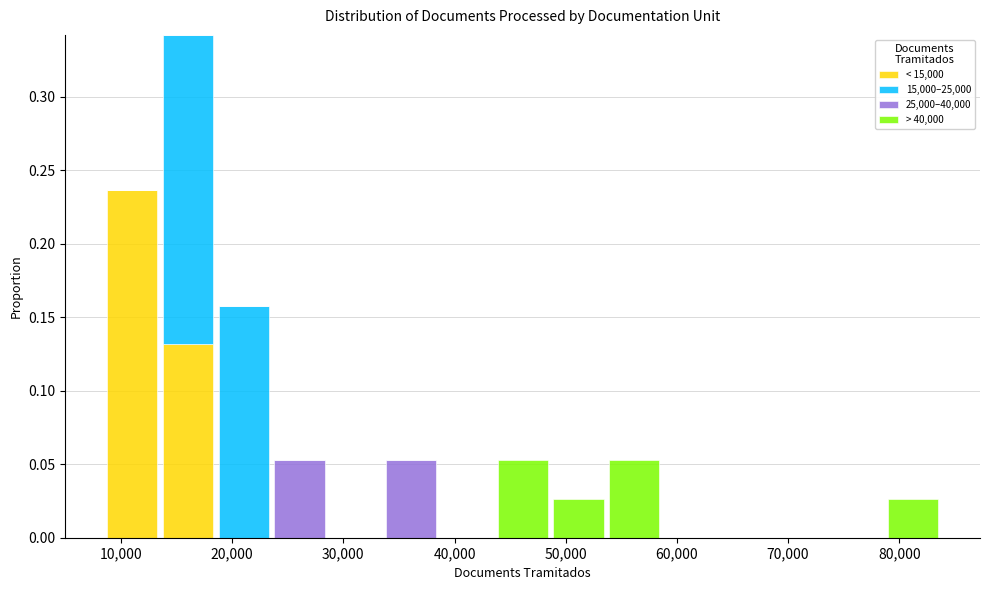

Reading left to right, transcribe this chart: for each stacked bar, give the range it covers on the x-axis and its total height. Neither the bar edges nor the heights are printed on the chart, so give them approximately, as read against the axes.

8000 to 14000: 0.235
14000 to 19000: 0.340
19000 to 24000: 0.160
24000 to 29000: 0.055
29000 to 34000: 0
34000 to 39000: 0.055
39000 to 44000: 0
44000 to 49000: 0.055
49000 to 54000: 0.025
54000 to 59000: 0.055
59000 to 64000: 0
64000 to 69000: 0
69000 to 74000: 0
74000 to 79000: 0
79000 to 84000: 0.025